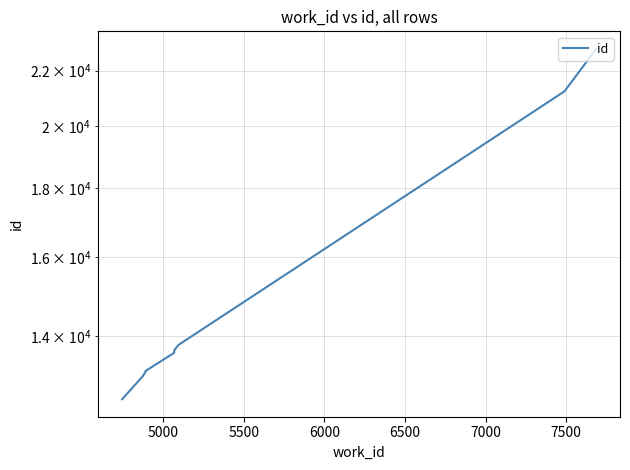

Reading left to right, what are all the values shown in this chart?

12566	13071	13182	13189	13600	13602	13654	13782	21232	22829